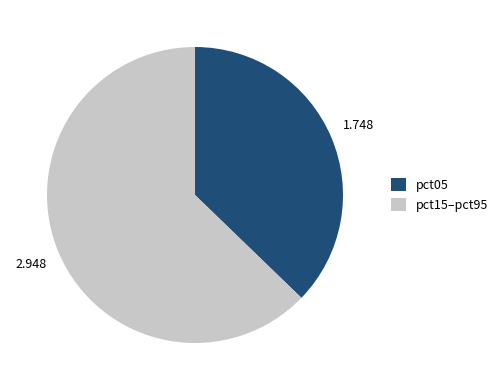

Is there a majority slice in this chart?

Yes